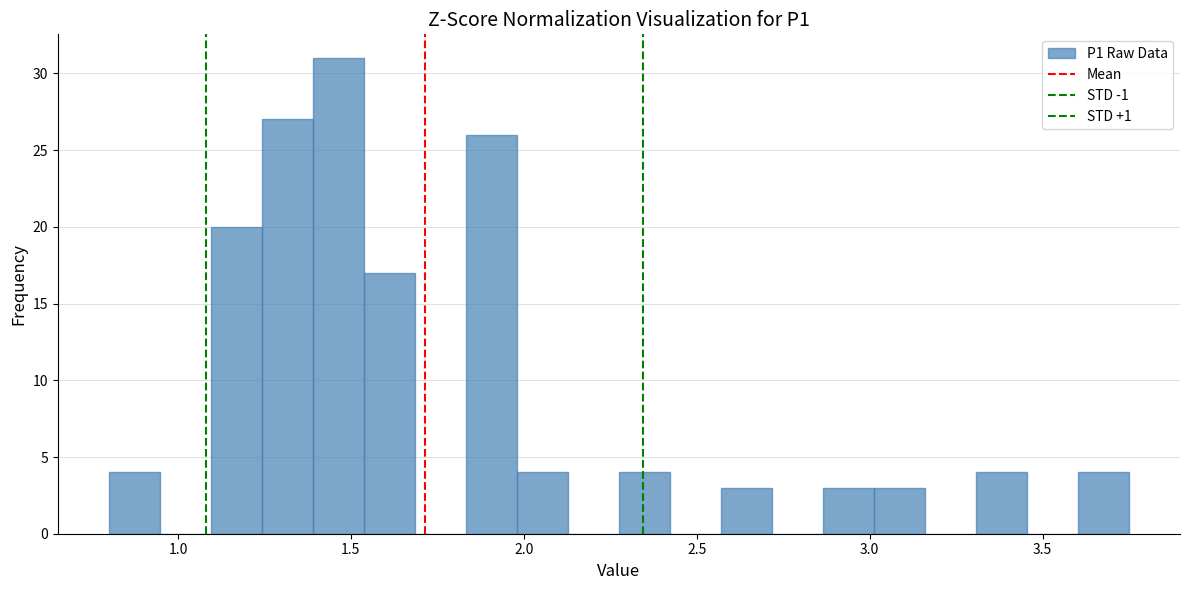

Around what value on the x-axis is the tallest bar? Give the approximate position of its centre, as read against the axis.

1.45